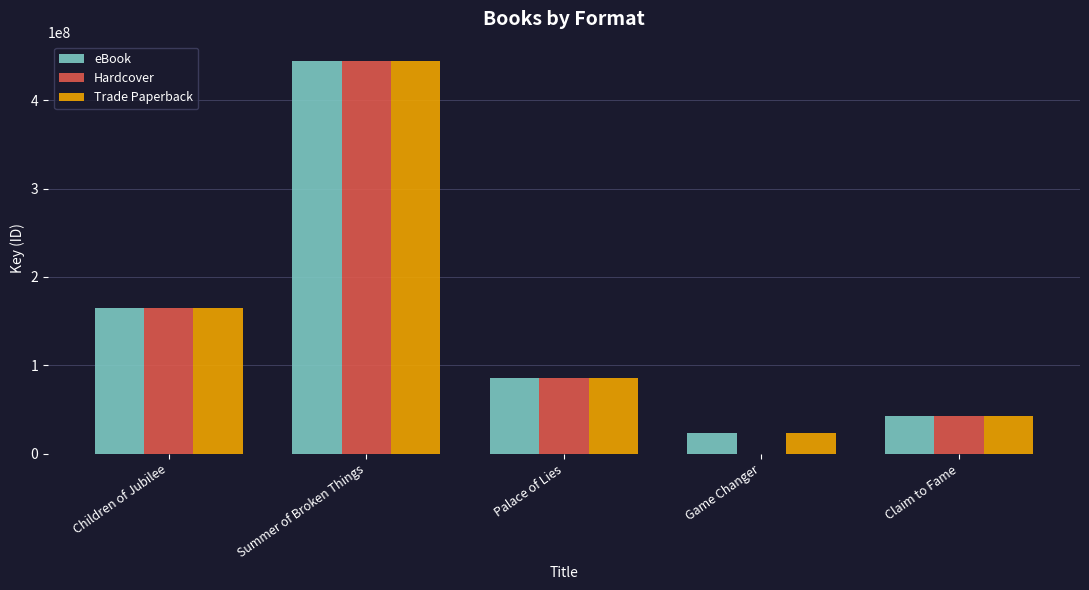

At which label does Trade Paperback first exceed 85409903?

Children of Jubilee